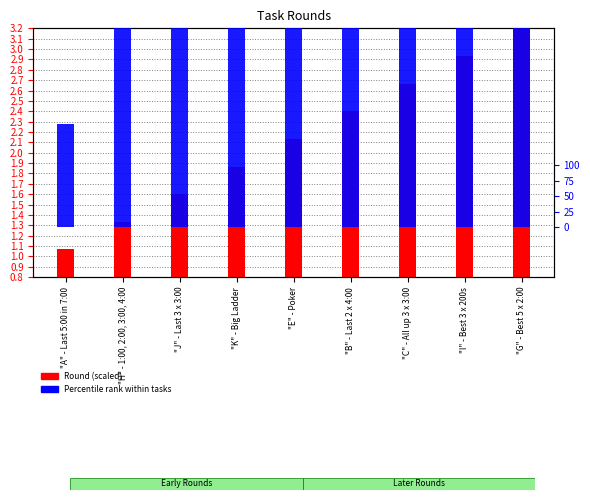

What is the label of the 4th bar from the right?

"B" - Last 2 x 4:00